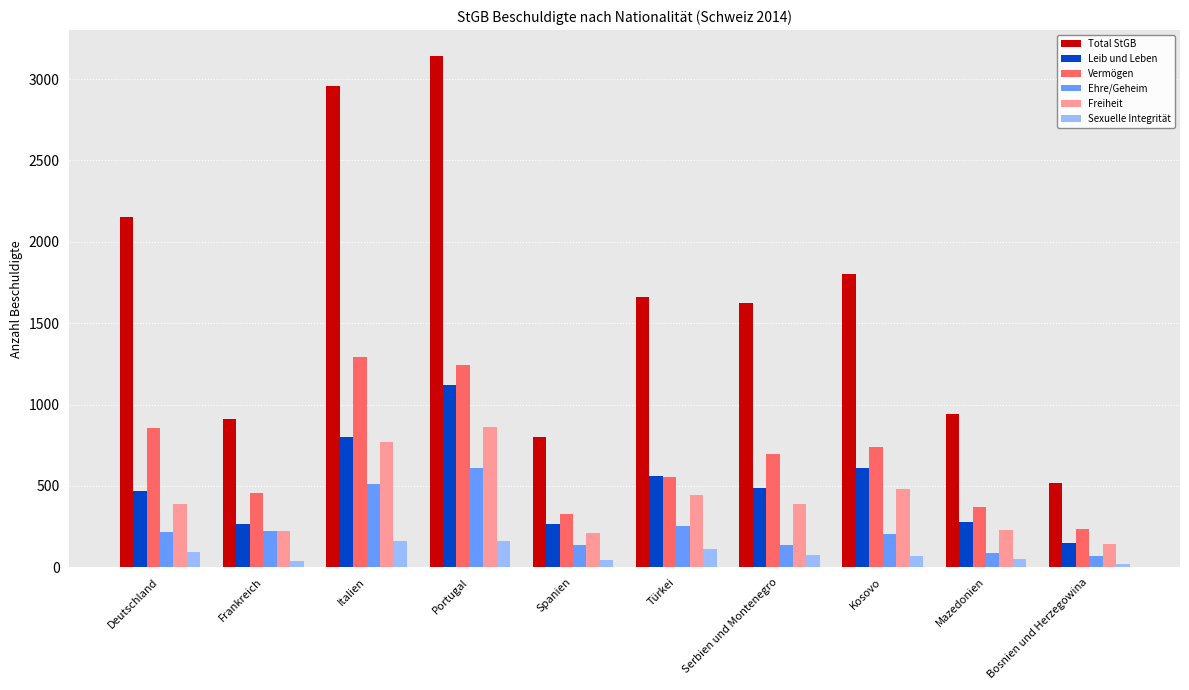

Which series has the widest spread of values?

Total StGB